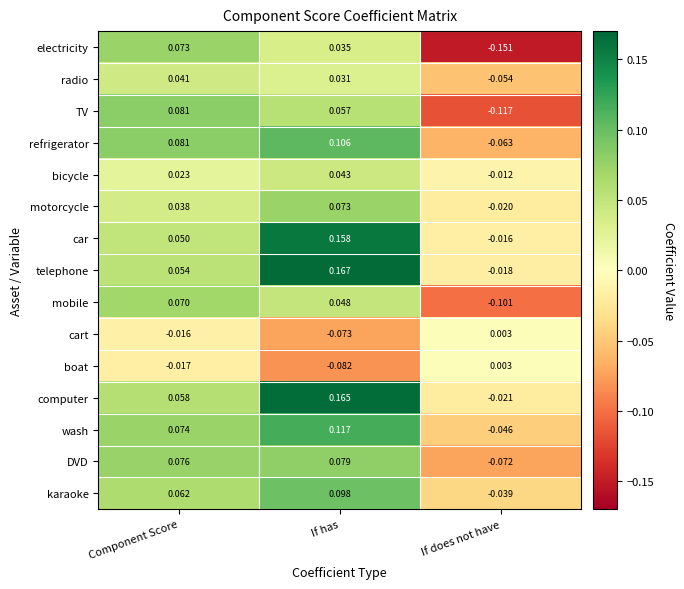

Is the value of mobile at If does not have greater than the value of bicycle at Component Score?

No